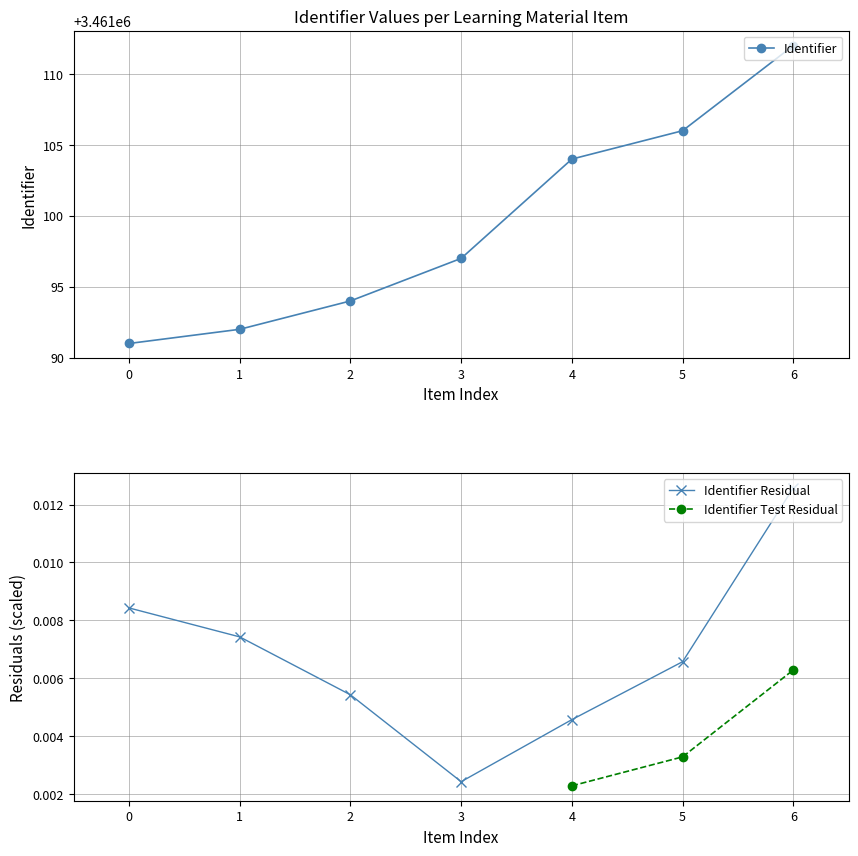

The Identifier series shows 1622070 at 4. True or false?

False